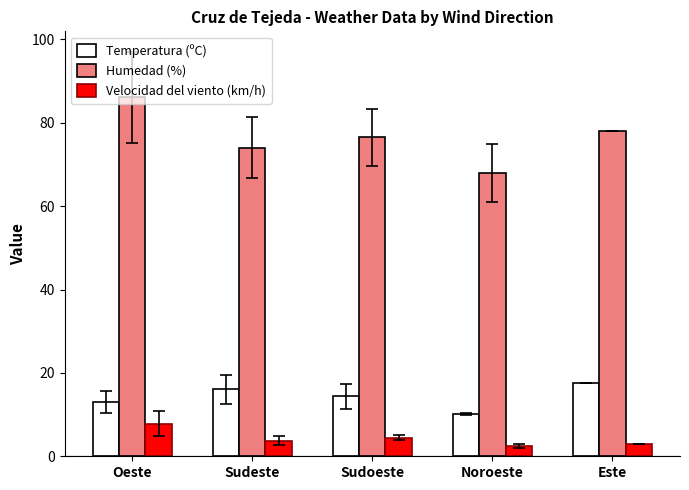

Reading left to right, transcribe all the data shown in this chart.

Temperatura (ºC): Oeste=13.1	Sudeste=16.1	Sudoeste=14.4	Noroeste=10.2	Este=17.5
Humedad (%): Oeste=86.2	Sudeste=74.0	Sudoeste=76.5	Noroeste=68.0	Este=78.0
Velocidad del viento (km/h): Oeste=7.8	Sudeste=3.8	Sudoeste=4.5	Noroeste=2.5	Este=3.0